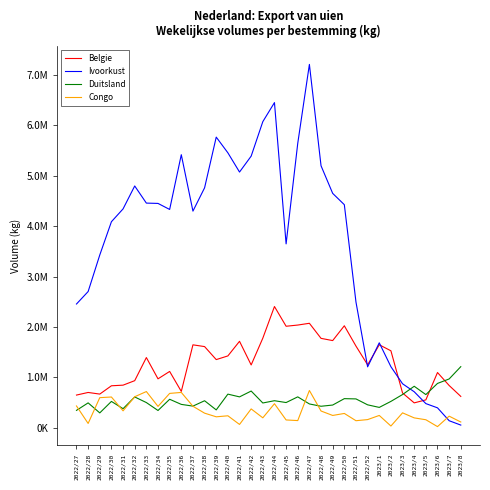

What is the minimum value for Duitsland?

296573